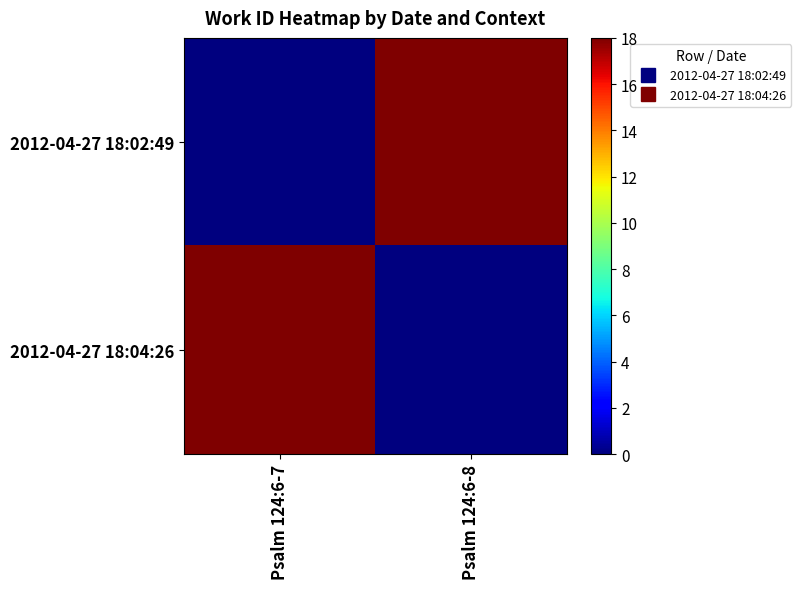

Which series changed the most between Psalm 124:6-7 and Psalm 124:6-8?

2012-04-27 18:02:49